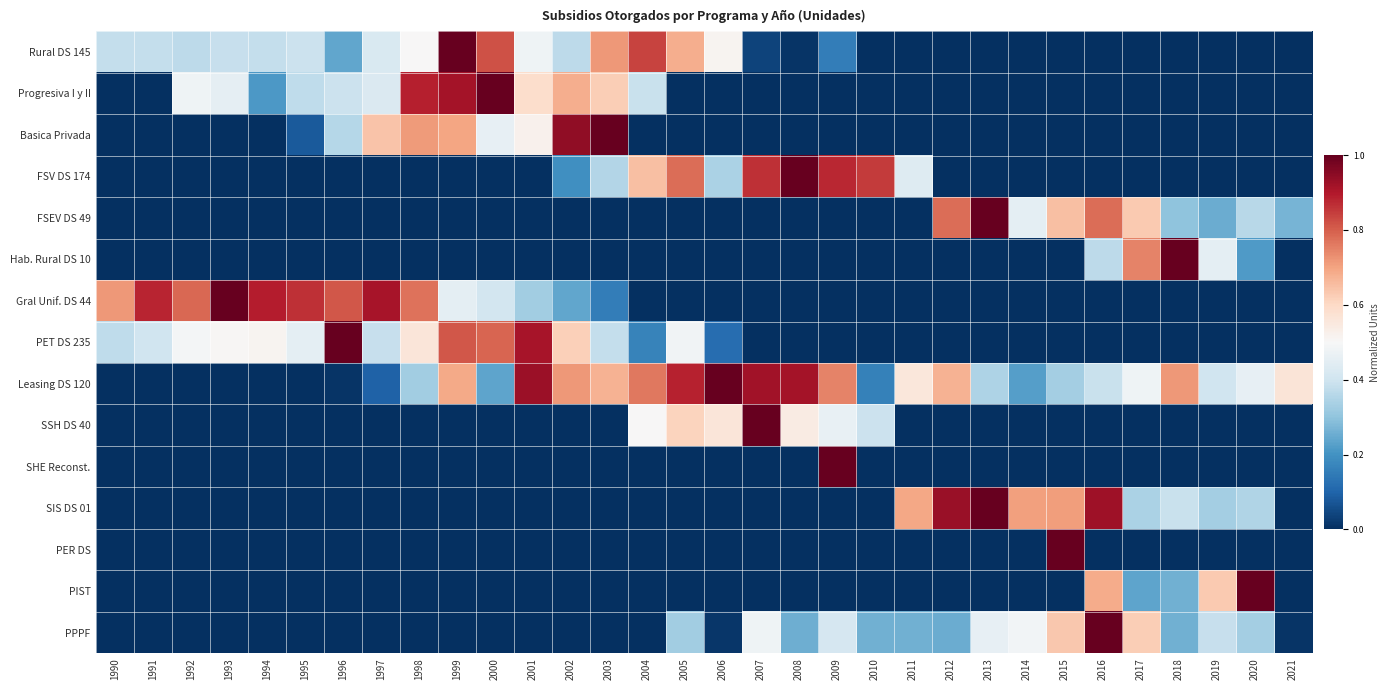

At which category is the sum across all series the highest?

1999